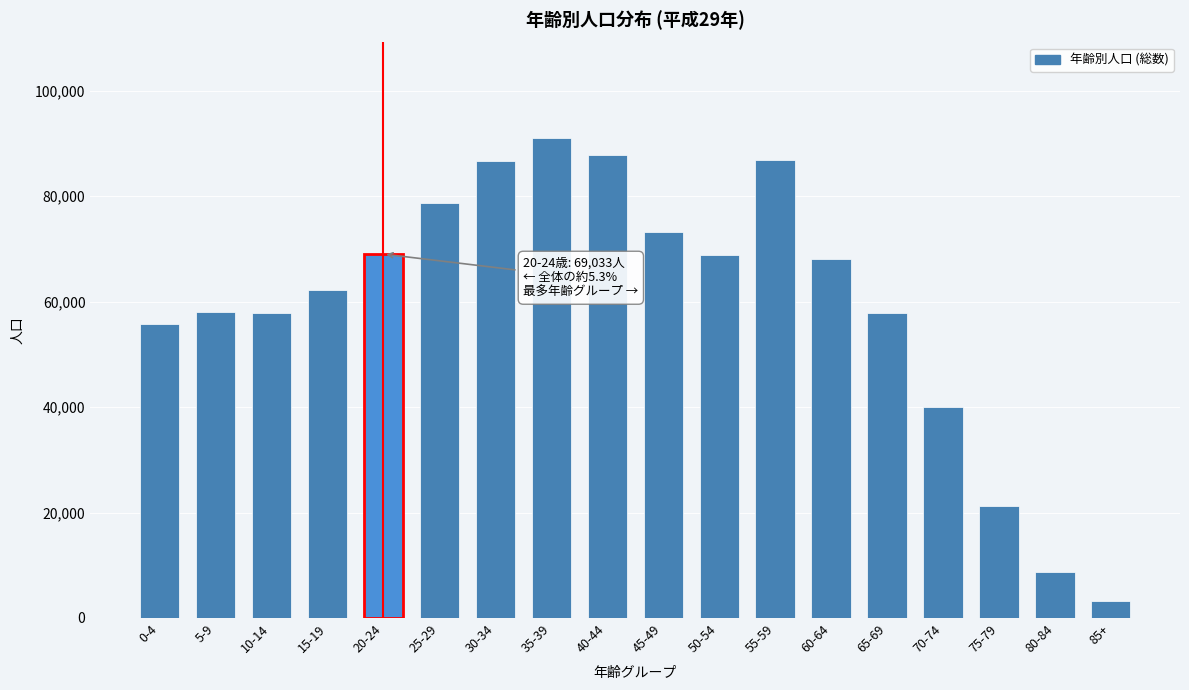

What is the maximum value shown in the chart?

90979